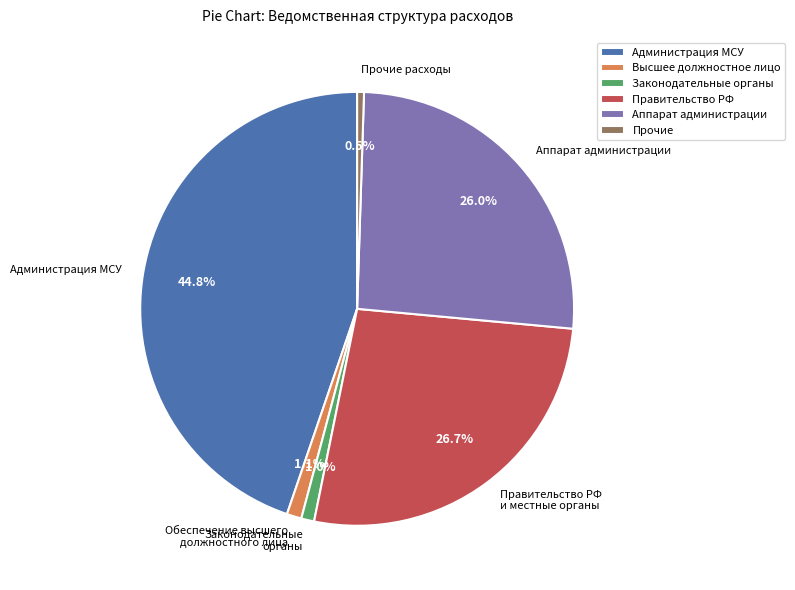

Is there any slice that represents more than half of the pie?

No